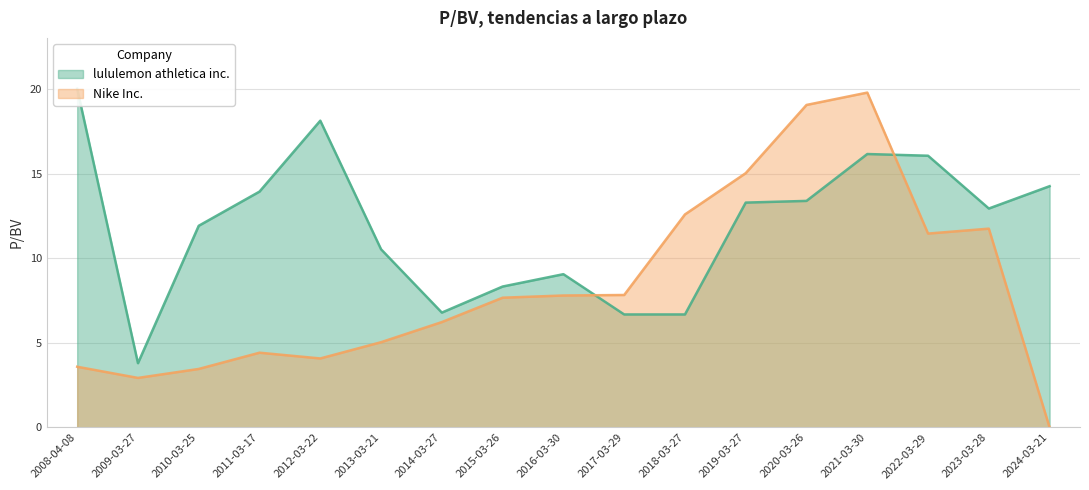

What is the difference between the Nike Inc. values at 2015-03-26 and 2021-03-30?

12.1